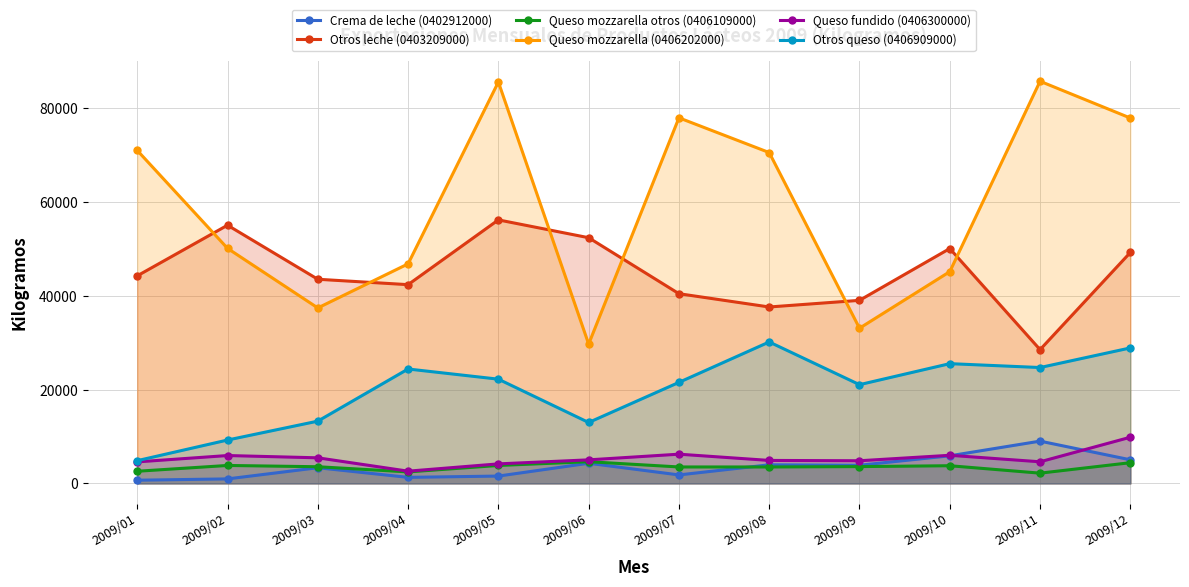

List the labels in order of Queso mozzarella otros (0406109000) value, largest first.

2009/06, 2009/12, 2009/02, 2009/05, 2009/10, 2009/09, 2009/03, 2009/07, 2009/08, 2009/01, 2009/04, 2009/11